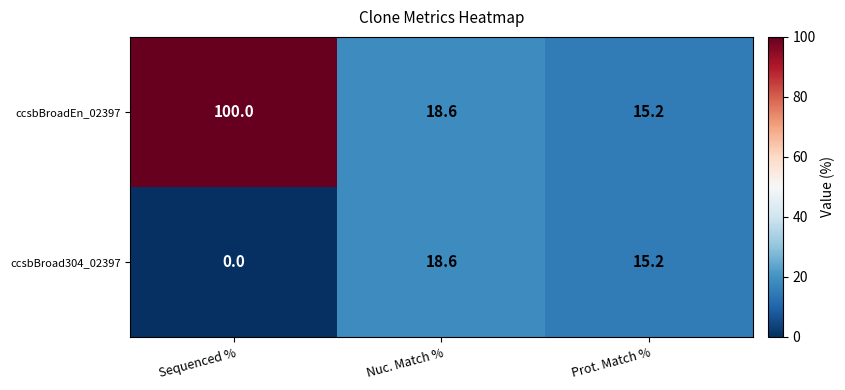

What is the difference between the ccsbBroadEn_02397 values at Sequenced % and Nuc. Match %?

81.4